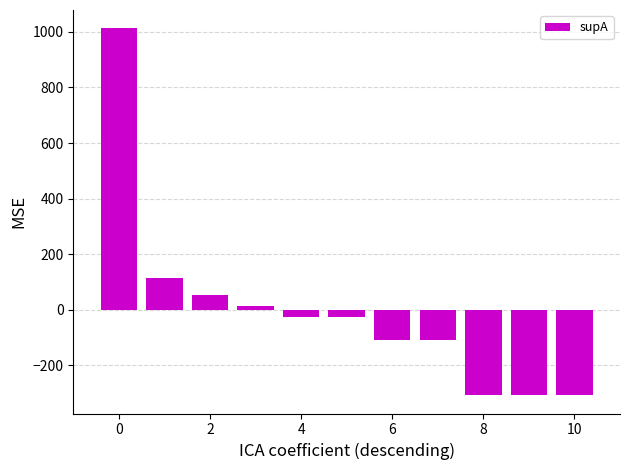

Reading right to left, extract all data points from this chart.

-307.3	-307.3	-307.3	-107.3	-107.3	-27.3	-27.3	12.7	52.7	112.7	1012.7